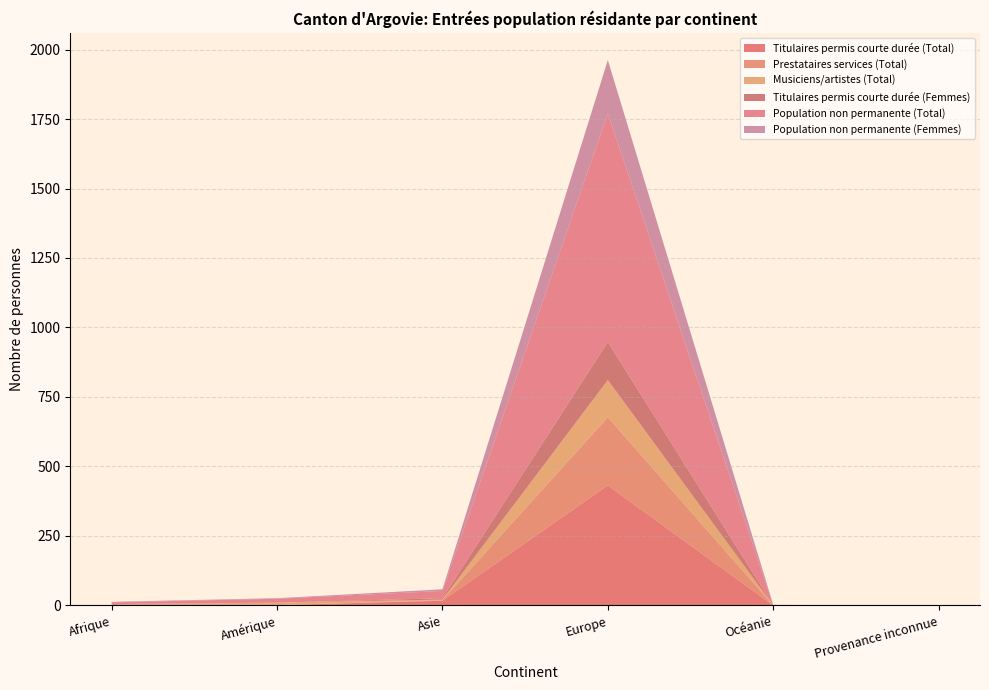

Reading left to right, extract all data points from this chart.

Titulaires permis courte durée (Total): Afrique=2	Amérique=1	Asie=17	Europe=432	Océanie=0	Provenance inconnue=0
Prestataires services (Total): Afrique=0	Amérique=0	Asie=2	Europe=245	Océanie=0	Provenance inconnue=0
Musiciens/artistes (Total): Afrique=1	Amérique=9	Asie=2	Europe=134	Océanie=0	Provenance inconnue=0
Titulaires permis courte durée (Femmes): Afrique=2	Amérique=0	Asie=5	Europe=137	Océanie=0	Provenance inconnue=0
Population non permanente (Total): Afrique=6	Amérique=14	Asie=26	Europe=822	Océanie=1	Provenance inconnue=0
Population non permanente (Femmes): Afrique=2	Amérique=2	Asie=6	Europe=192	Océanie=1	Provenance inconnue=0